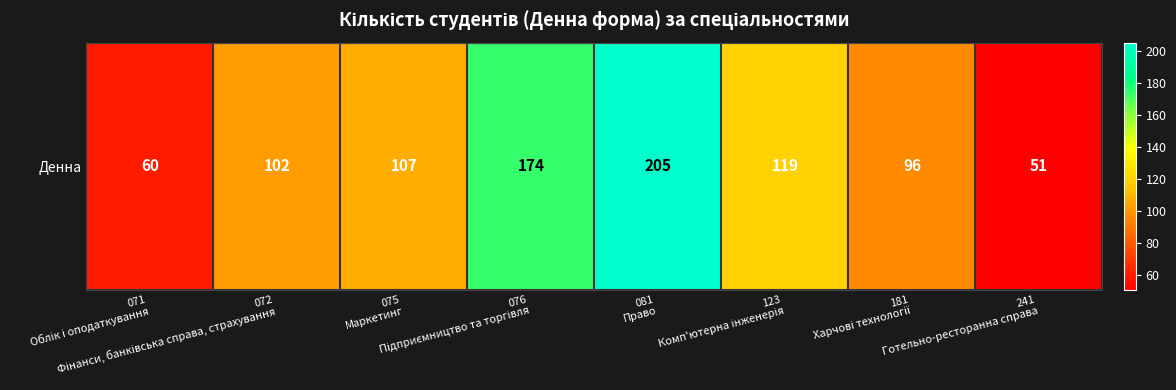

Reading left to right, transcribe all the data shown in this chart.

071
Облік і оподаткування=60	072
Фінанси, банківська справа, страхування=102	075
Маркетинг=107	076
Підприємництво та торгівля=174	081
Право=205	123
Комп'ютерна інженерія=119	181
Харчові технології=96	241
Готельно-ресторанна справа=51